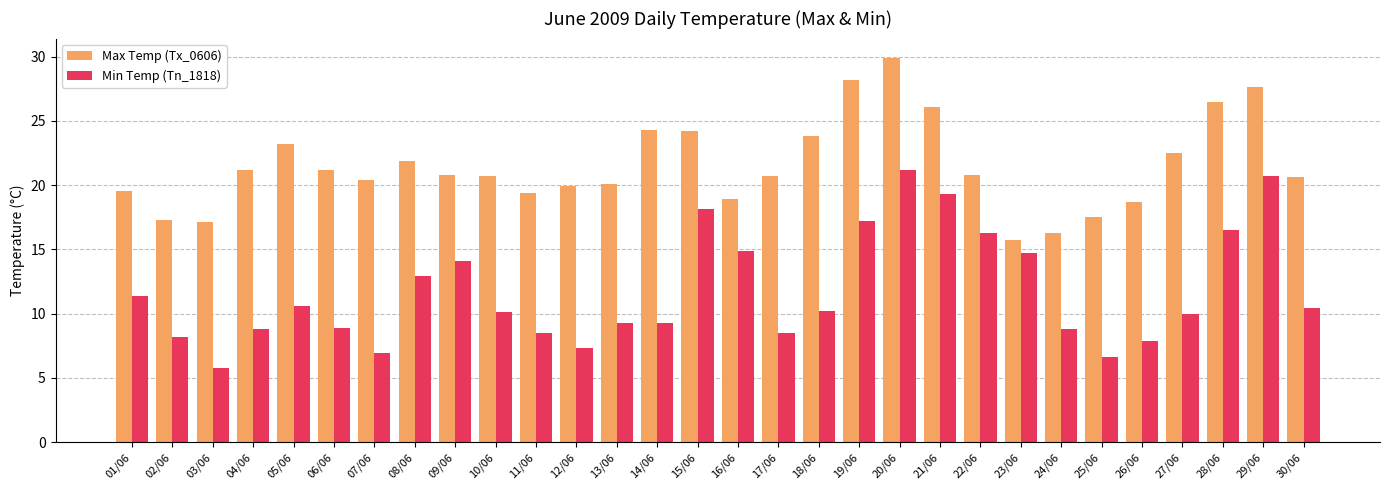

Rank the series at 01/06 from lowest to highest value.

Min Temp (Tn_1818), Max Temp (Tx_0606)